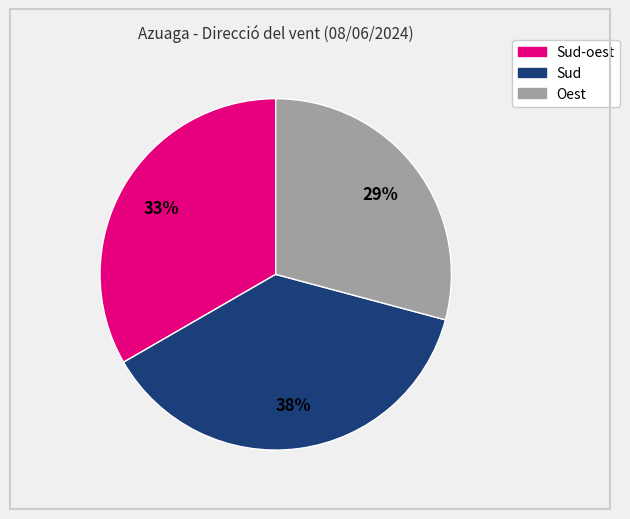

To the nearest percent, what is the average slice percentage?

33%